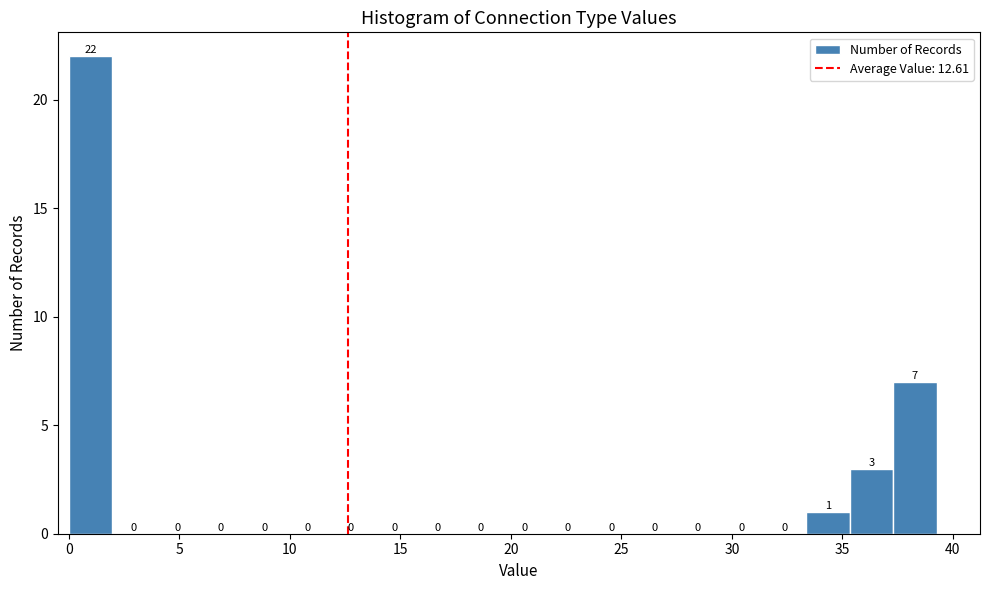

Around what value on the x-axis is the tallest bar? Give the approximate position of its centre, as read against the axis.

1.0